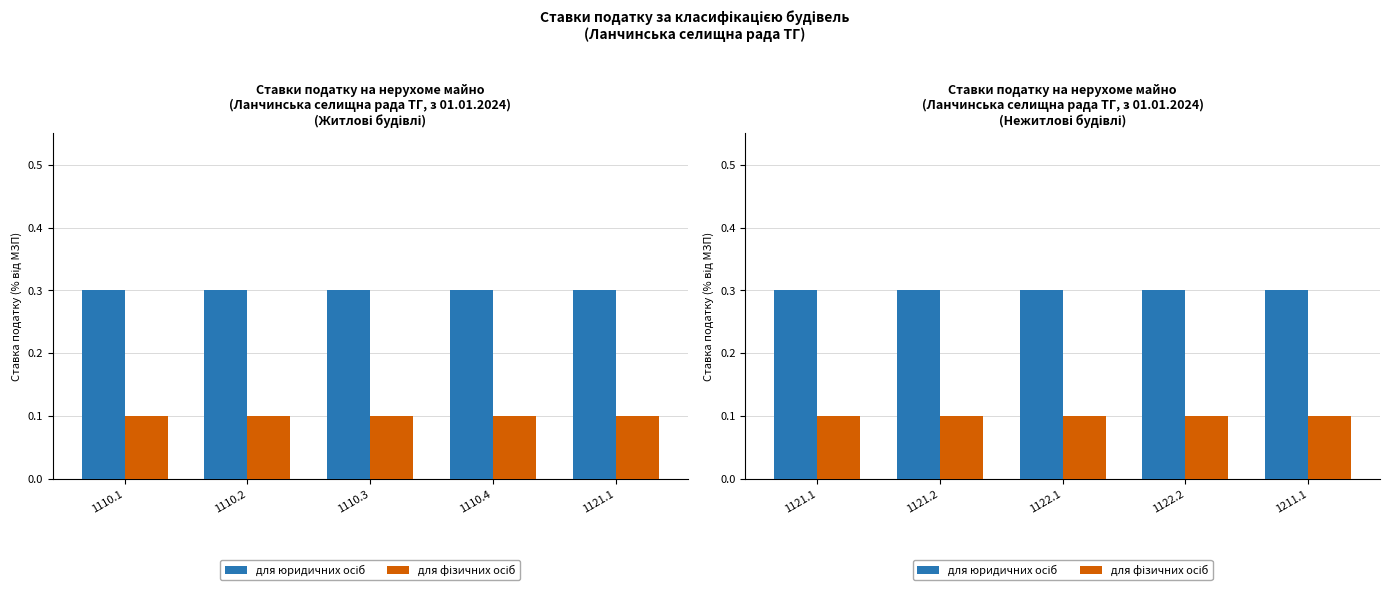

List the labels in order of для фізичних осіб value, largest first.

1121.1, 1121.2, 1122.1, 1122.2, 1211.1